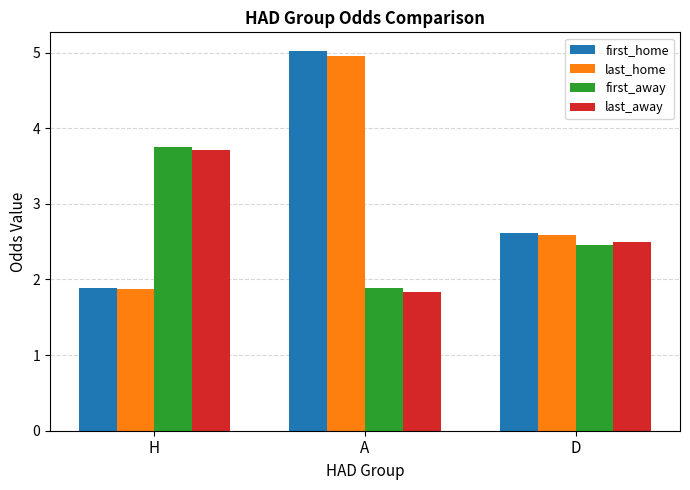

What is the sum of the first_away values at H and D?

6.2